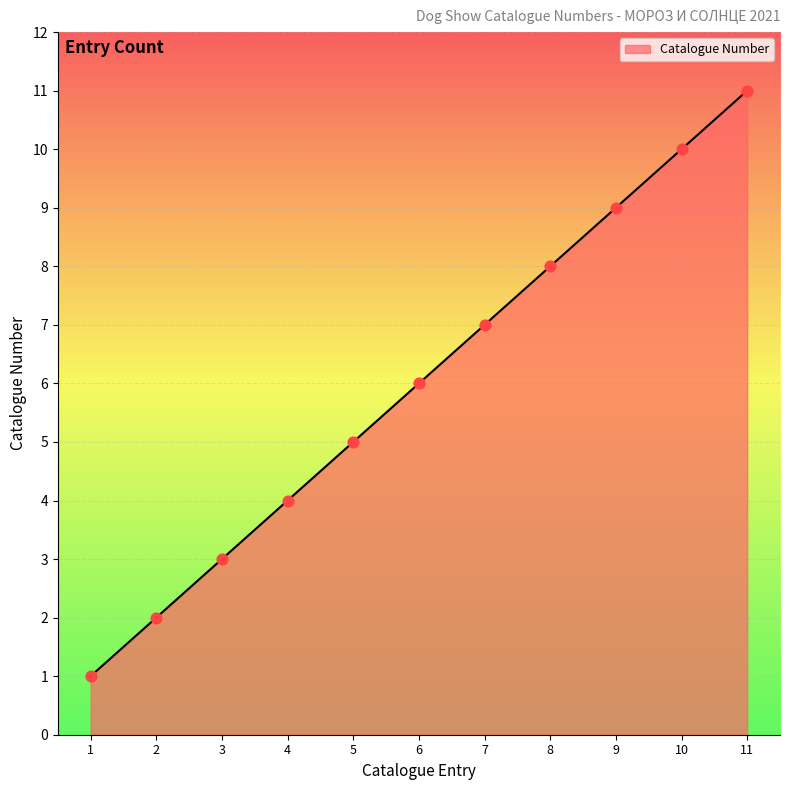

What is the change in value from 8 to 10?

+2